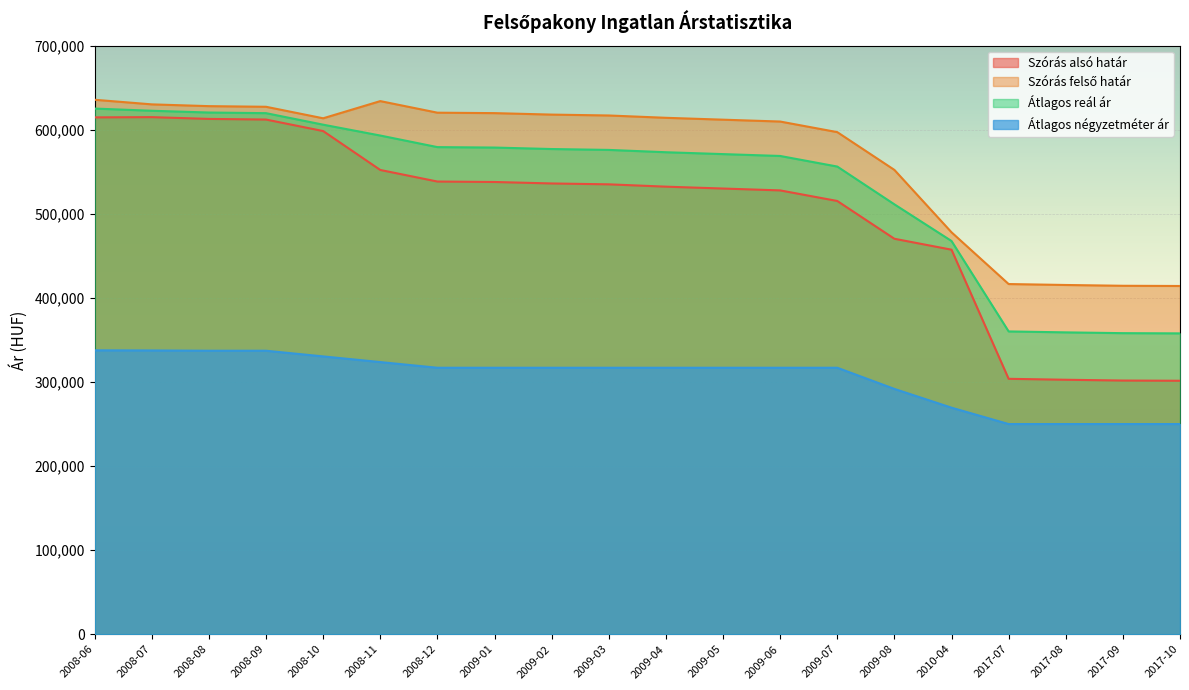

Reading right to left, what are all the values shown in this chart?

Szórás alsó határ: 301499	301754	302693	303809	457400	470406	515344	527938	530150	532379	535146	536190	537940	538467	552240	598519	612215	612972	615082	614793
Szórás felső határ: 414227	414482	415421	416537	478094	552316	597254	609848	612060	614289	617056	618100	619850	620377	634150	613707	627403	628160	630270	635749
Átlagos reál ár: 357863	358118	359057	360173	467747	511361	556299	568893	571105	573334	576101	577145	578895	579422	593195	606113	619809	620566	622676	625271
Átlagos négyzetméter ár: 249999	249999	249999	249999	269469	291794	316975	316975	316975	316975	316975	316975	316975	316975	323722	330470	337217	337217	337537	337698